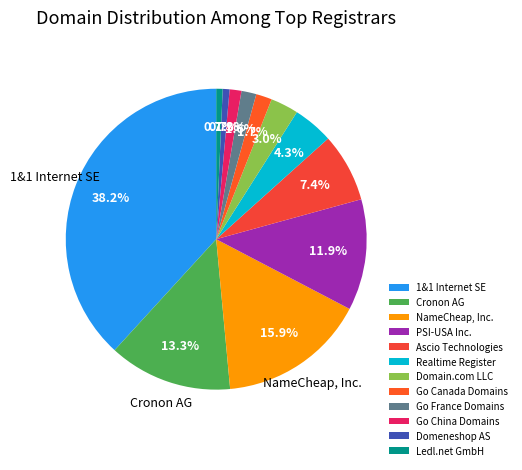

To the nearest percent, what is the average slice percentage?

8%